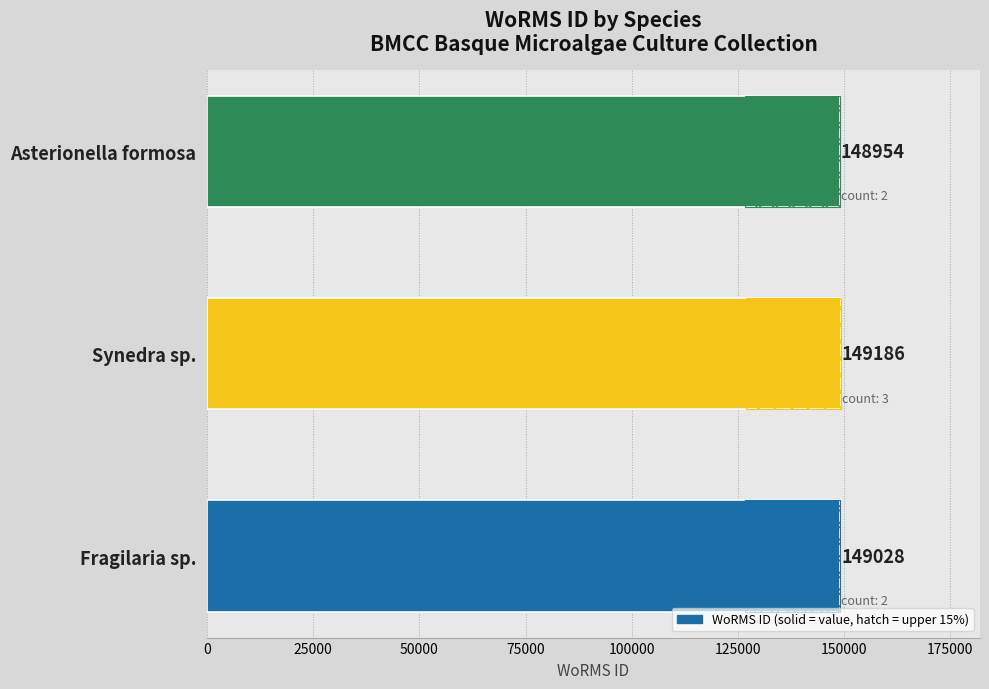

Between Synedra sp. and Fragilaria sp., which is larger?

Synedra sp.